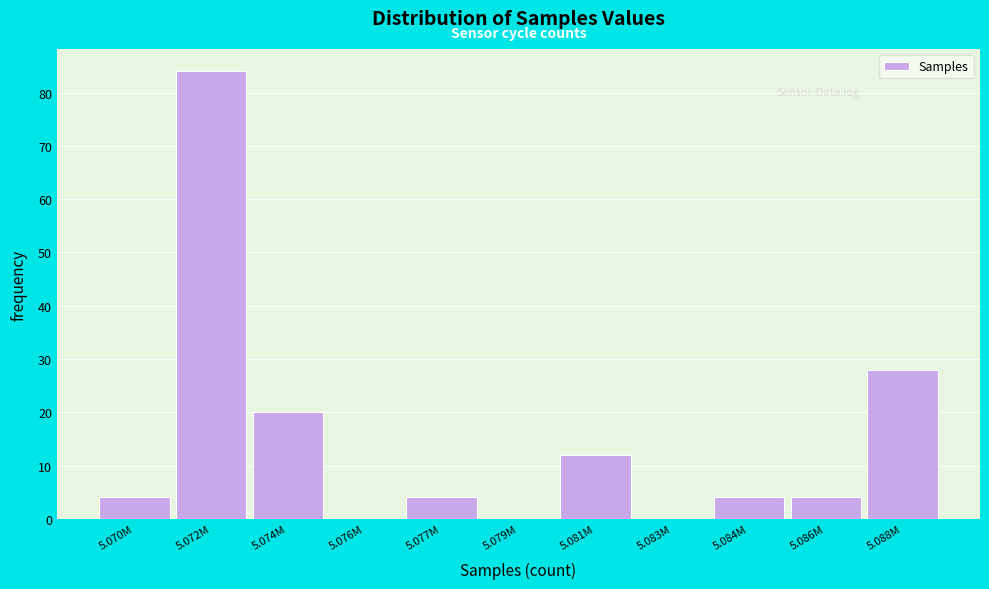

Reading left to right, list all the values displayed in this chart.

5.070M=4	5.072M=84	5.074M=20	5.076M=0	5.077M=4	5.079M=0	5.081M=12	5.083M=0	5.084M=4	5.086M=4	5.088M=28